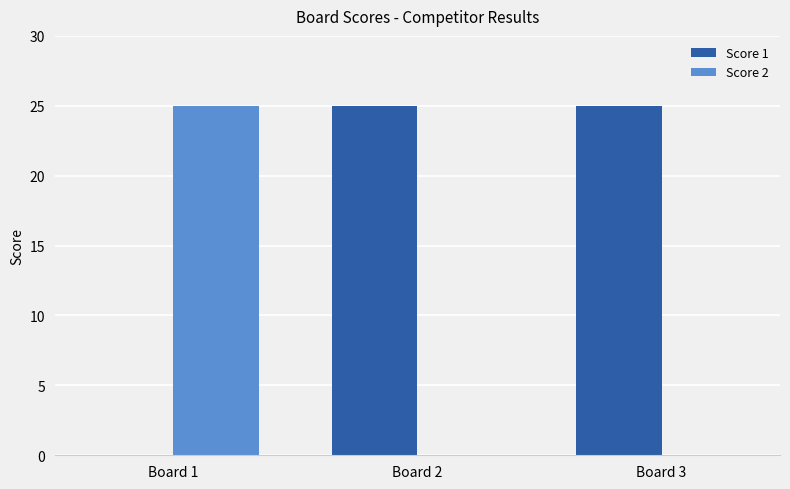

What is the sum of the Score 1 values at Board 3 and Board 1?

25